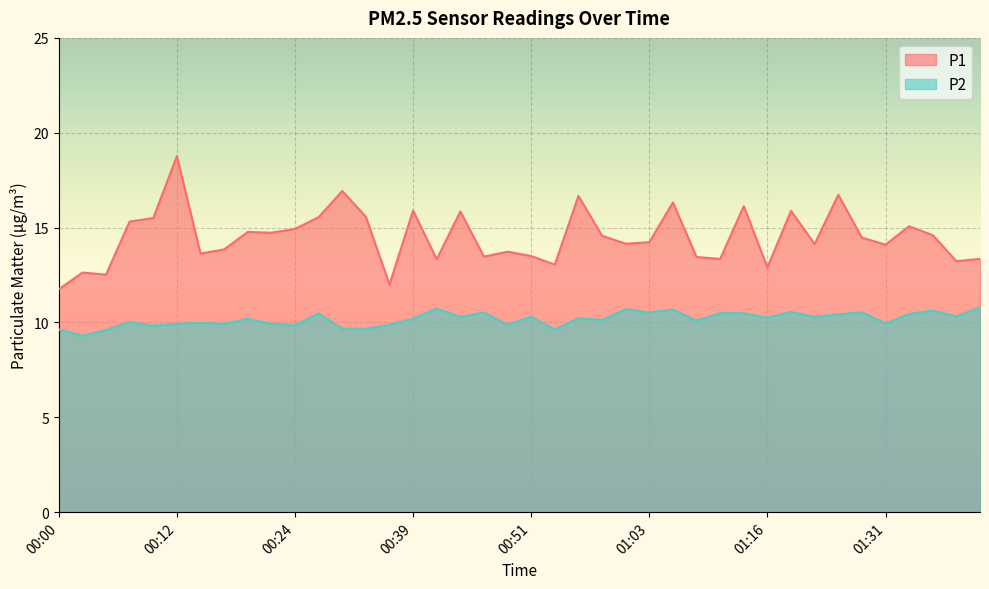

What is the difference between the maximum and minimum values in the P1 series?

7.0